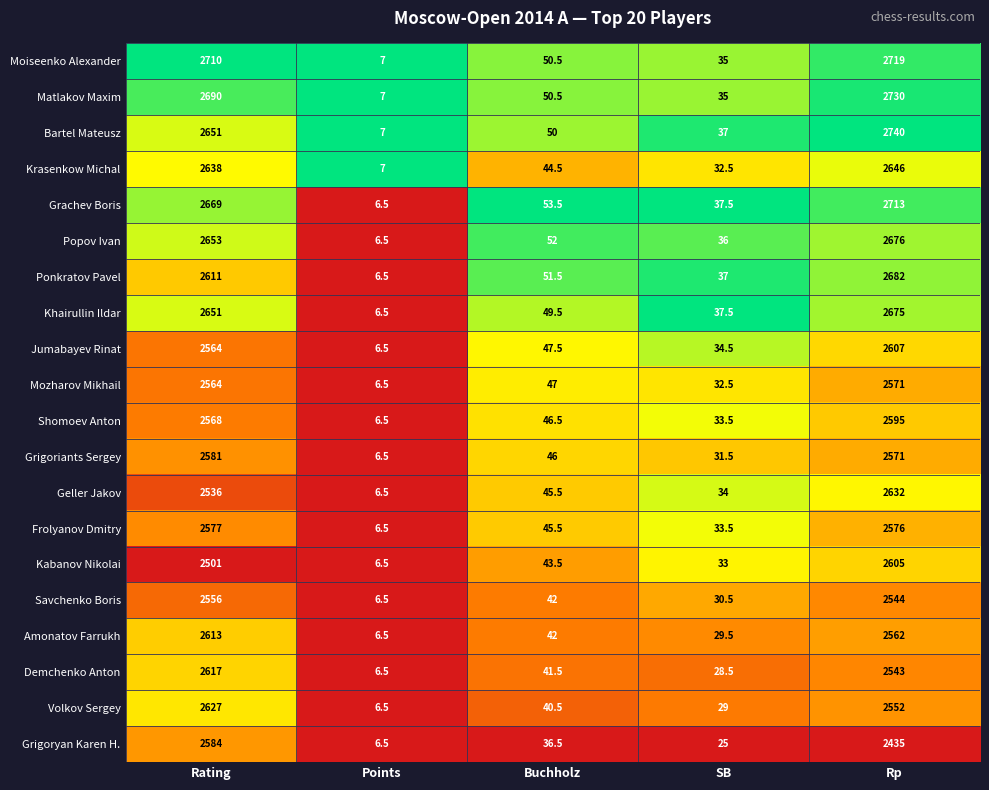

What is the sum of the Frolyanov Dmitry values at SB and Buchholz?

79.0